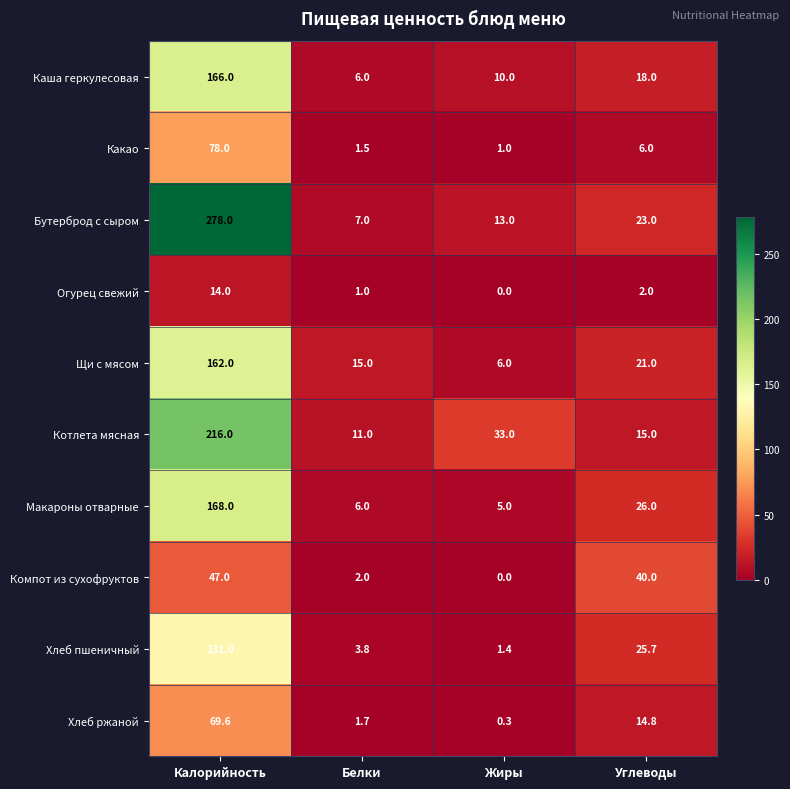

At which category is the sum across all series the highest?

Калорийность